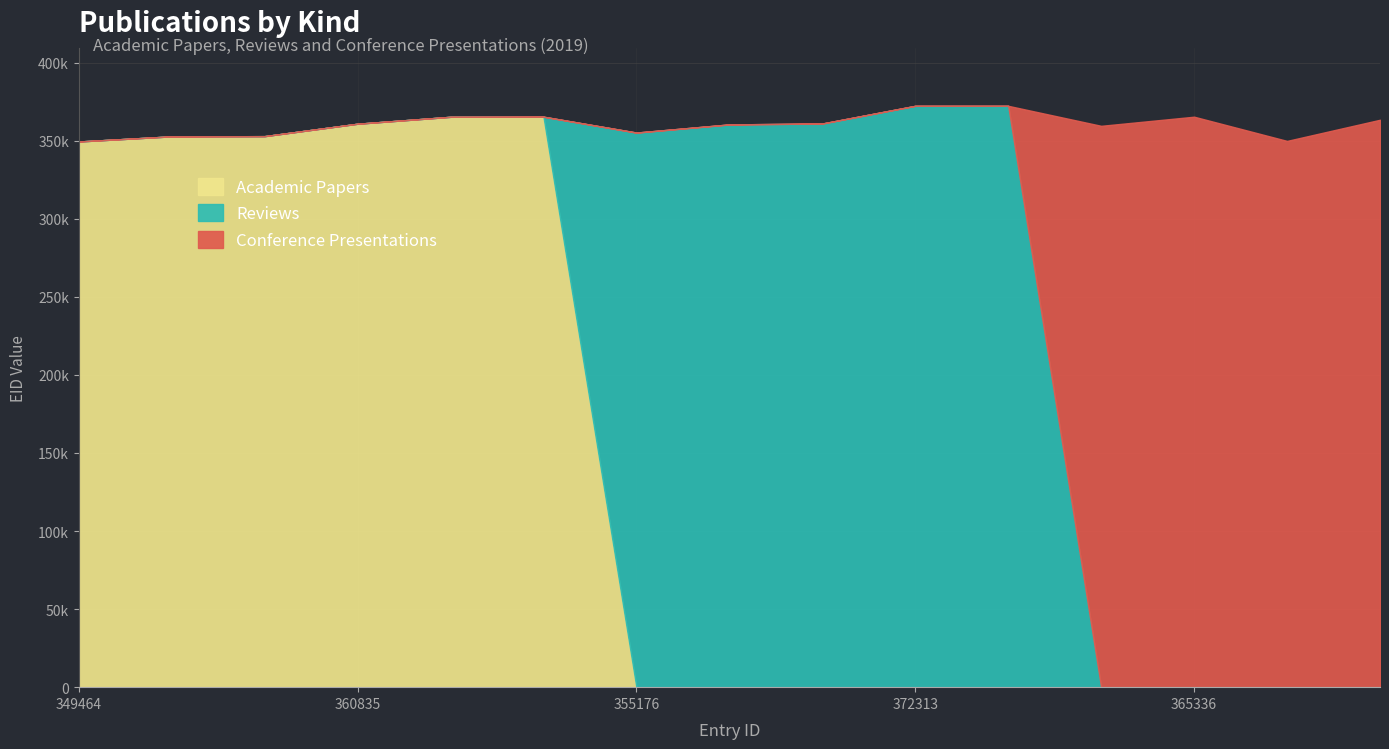

What are all the series names shown in the legend?

Academic Papers, Reviews, Conference Presentations